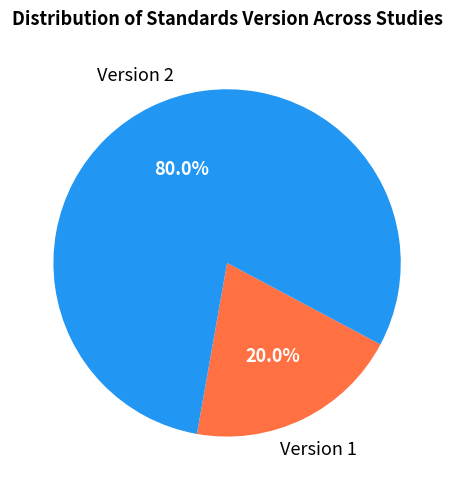

How much of the chart is everything except Version 2?

20.0%